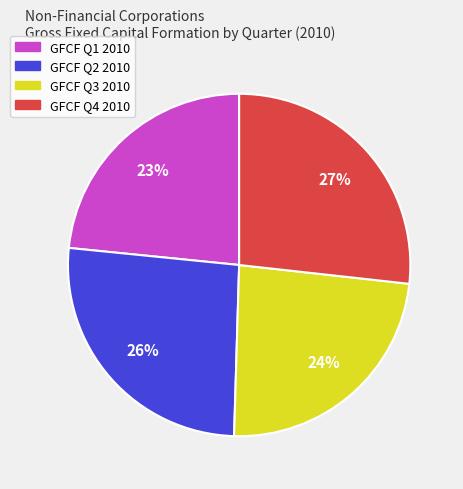

Does any single category account for the majority?

No